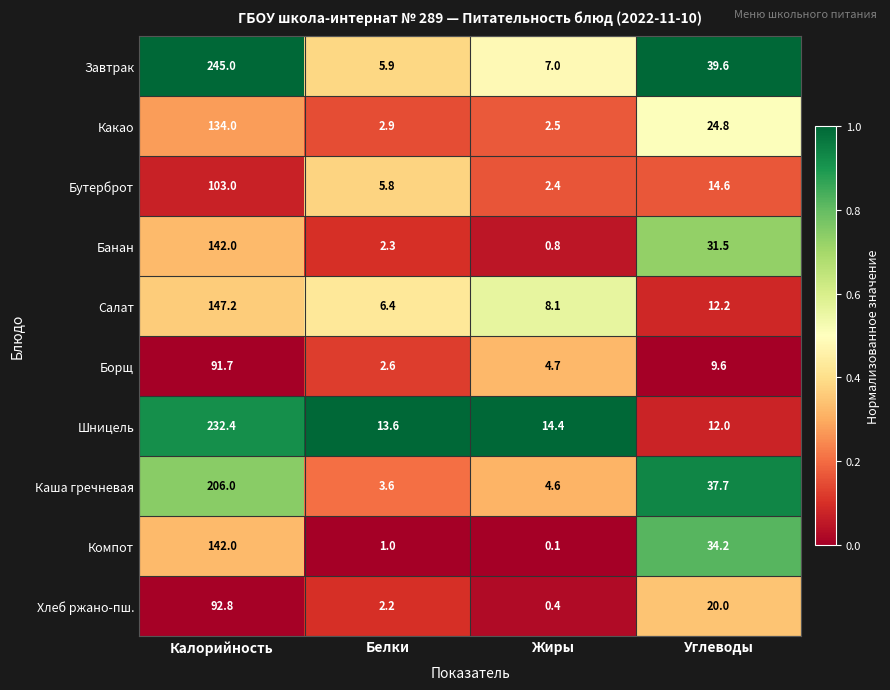

Which label corresponds to the largest value in the chart?

Калорийность